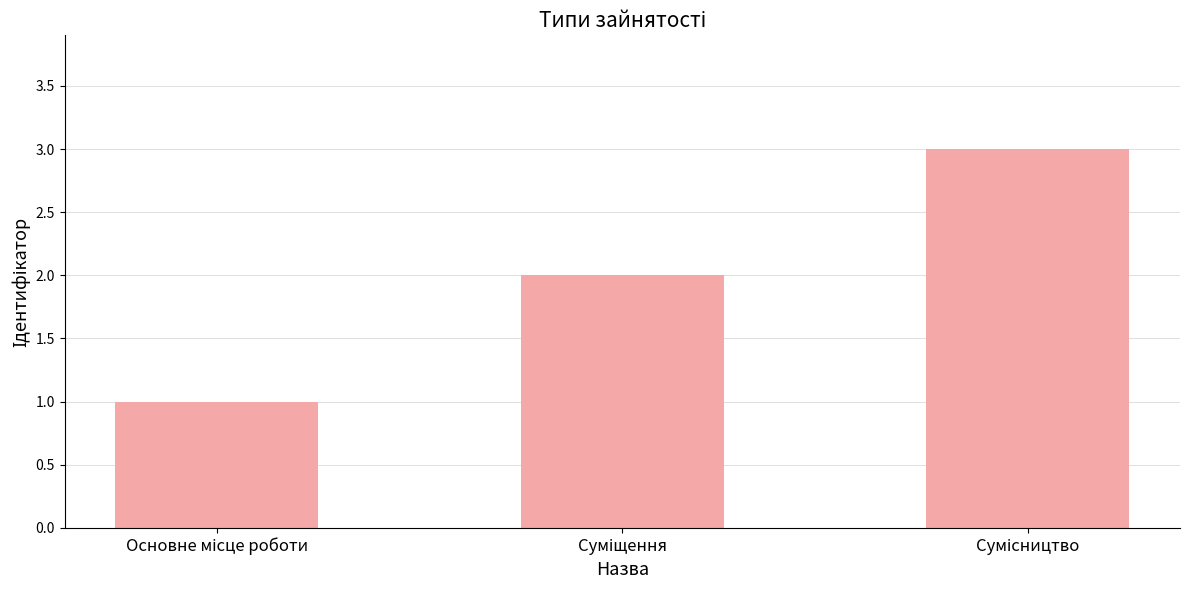

What is the sum of all values?

6